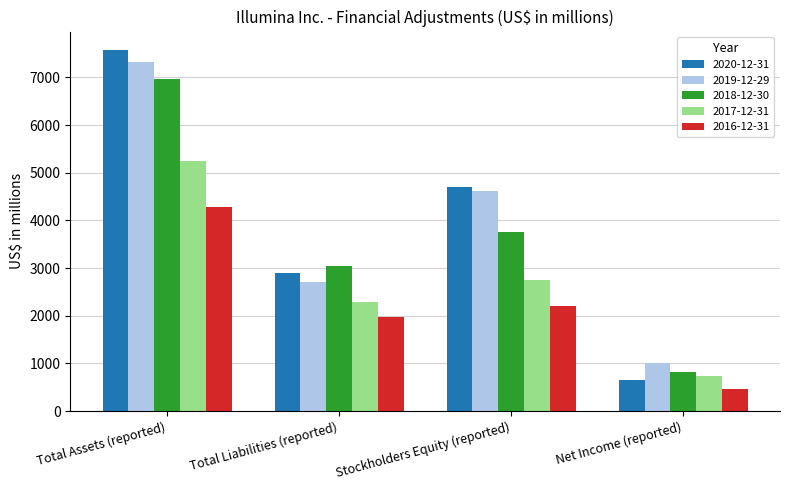

What is the value of the 2017-12-31 bar at the 1st from the left?

5257